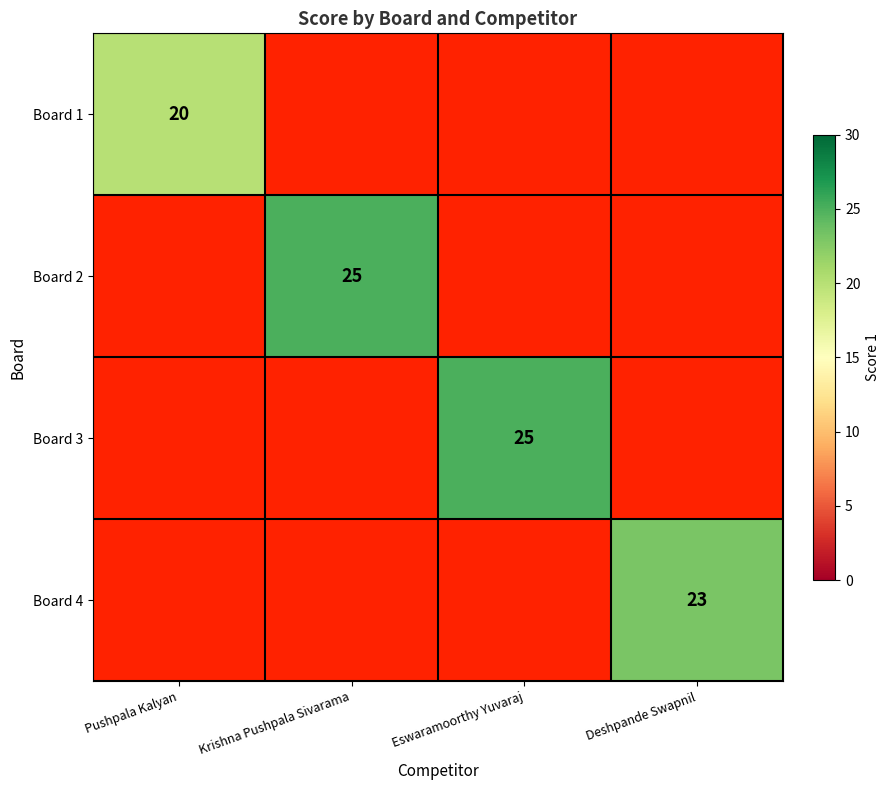

What is the smallest value displayed?

20.0